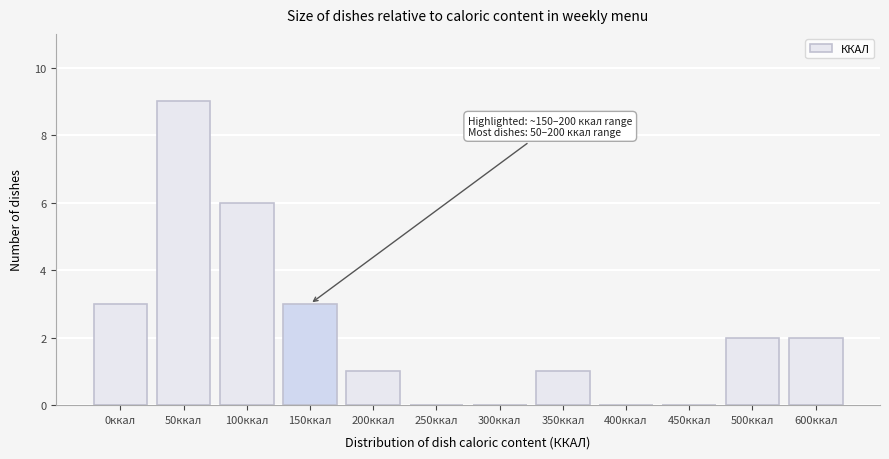

Reading left to right, extract all data points from this chart.

0ккал=3	50ккал=9	100ккал=6	150ккал=3	200ккал=1	250ккал=0	300ккал=0	350ккал=1	400ккал=0	450ккал=0	500ккал=2	600ккал=2